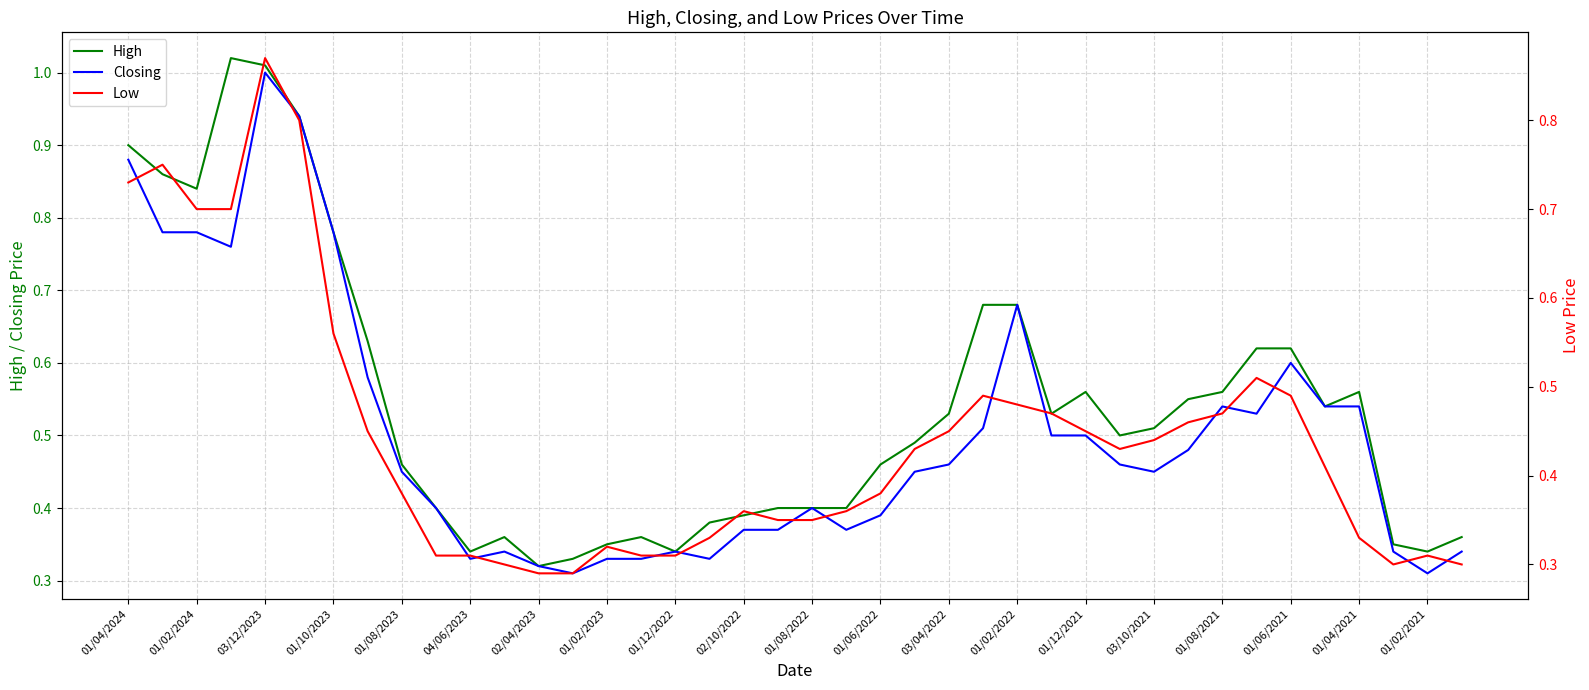

Reading left to right, list all the values displayed in this chart.

High: 0.9	0.9	0.8	1.0	1.0	0.9	0.8	0.6	0.5	0.4	0.3	0.4	0.3	0.3	0.3	0.4	0.3	0.4	0.4	0.4	0.4	0.4	0.5	0.5	0.5	0.7	0.7	0.5	0.6	0.5	0.5	0.6	0.6	0.6	0.6	0.5	0.6	0.3	0.3	0.4
Closing: 0.9	0.8	0.8	0.8	1.0	0.9	0.8	0.6	0.5	0.4	0.3	0.3	0.3	0.3	0.3	0.3	0.3	0.3	0.4	0.4	0.4	0.4	0.4	0.5	0.5	0.5	0.7	0.5	0.5	0.5	0.5	0.5	0.5	0.5	0.6	0.5	0.5	0.3	0.3	0.3
Low: 0.7	0.8	0.7	0.7	0.9	0.8	0.6	0.5	0.4	0.3	0.3	0.3	0.3	0.3	0.3	0.3	0.3	0.3	0.4	0.3	0.3	0.4	0.4	0.4	0.5	0.5	0.5	0.5	0.5	0.4	0.4	0.5	0.5	0.5	0.5	0.4	0.3	0.3	0.3	0.3